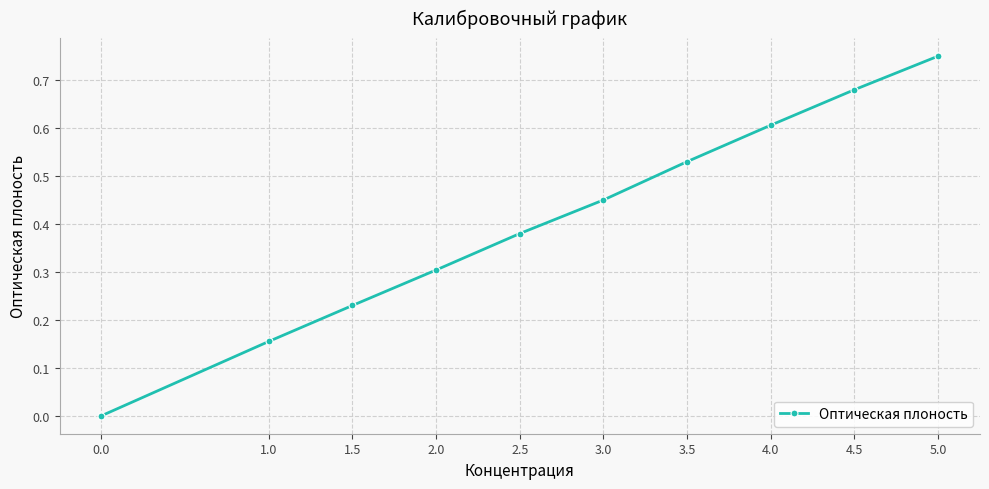

At which category does the chart reach its peak across all series?

5.0